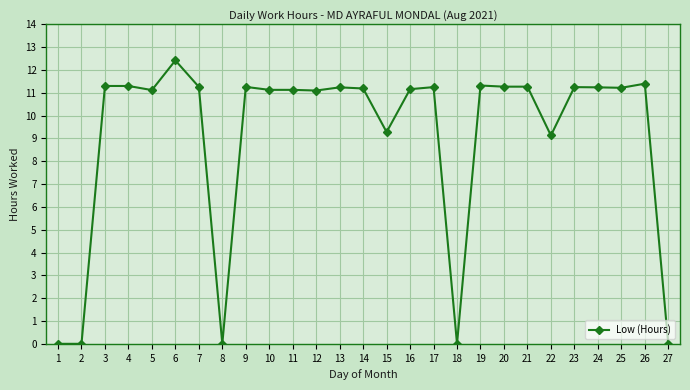

Is it true that the value at 9 is 11.3?

True